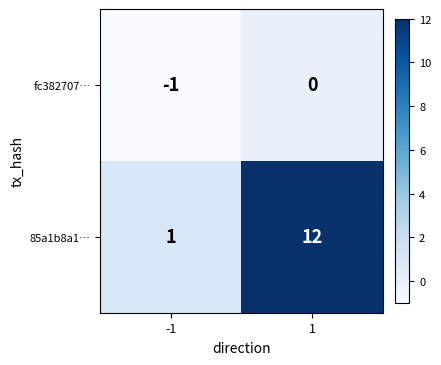

What is the difference between the highest and lowest values at -1?

2